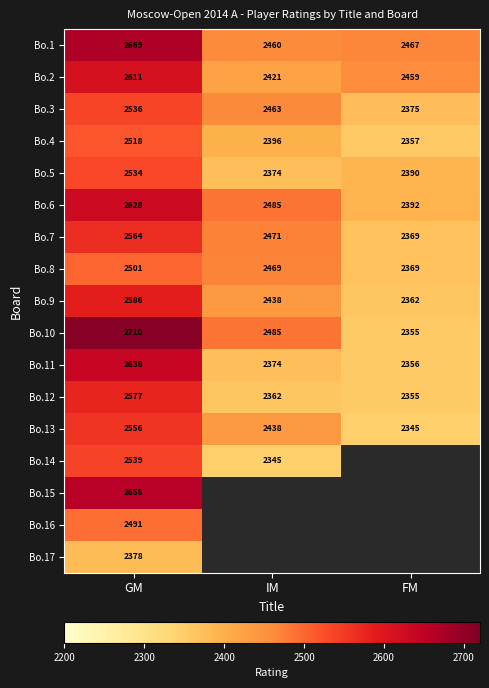

At how many categories does at least one series exceed 2551?

1